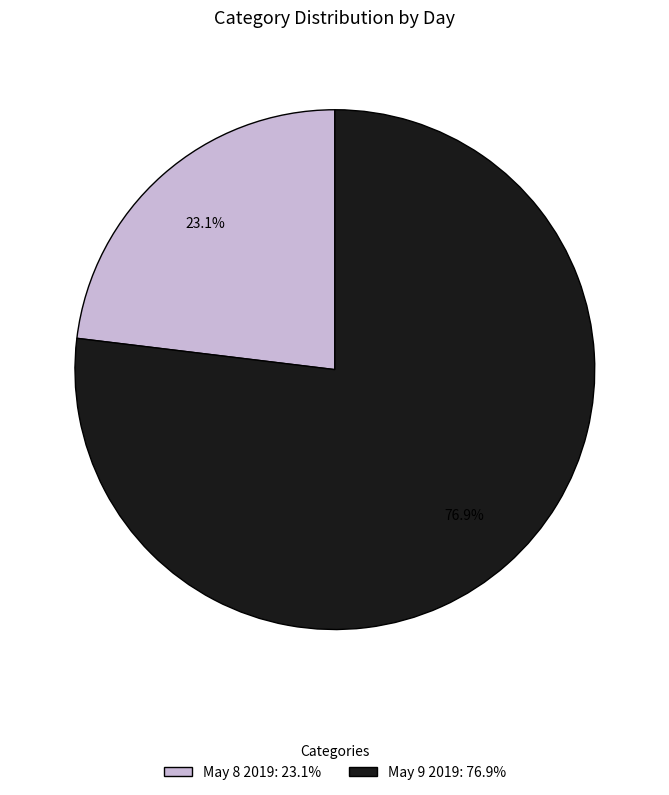

Is it true that May 9 2019 is 77% of the pie?

True